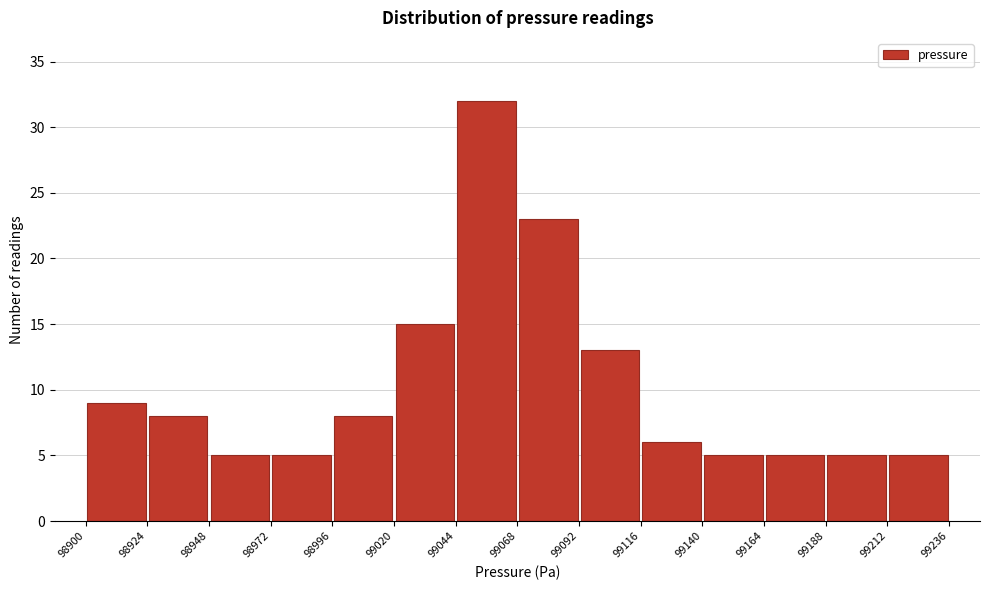

What is the height of the bar covering 98972 to 98996 on the x-axis? The values are not printed on the chart, so give them approximately, as read against the axis.

5